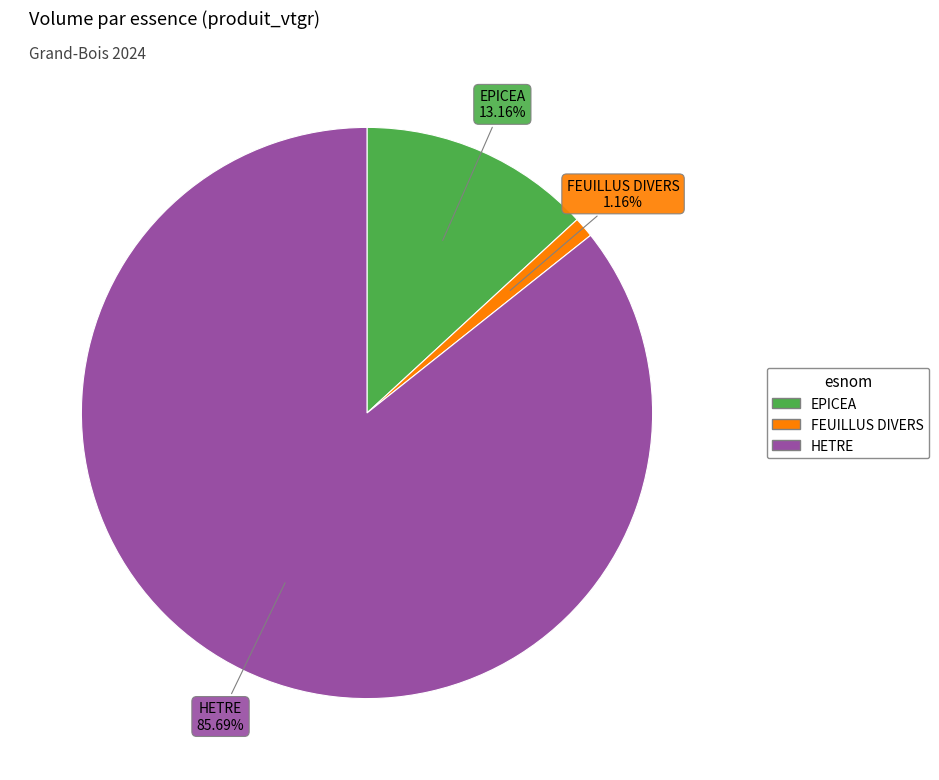

Approximately how many times larger is the value at HETRE compared to EPICEA?

6.5